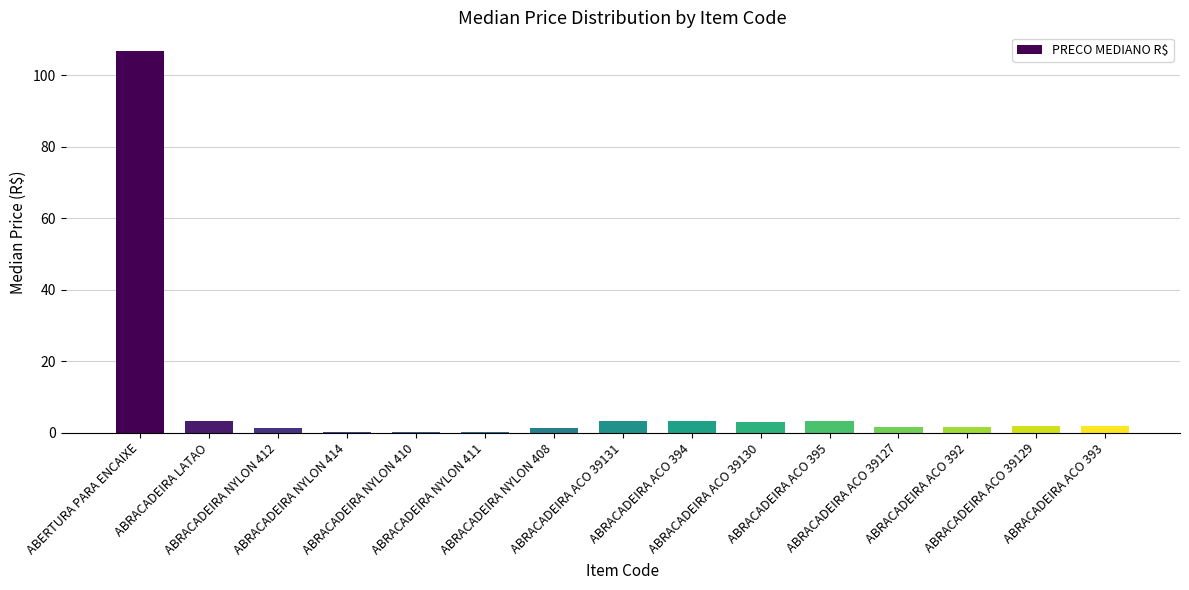

What is the sum of all values?

131.9